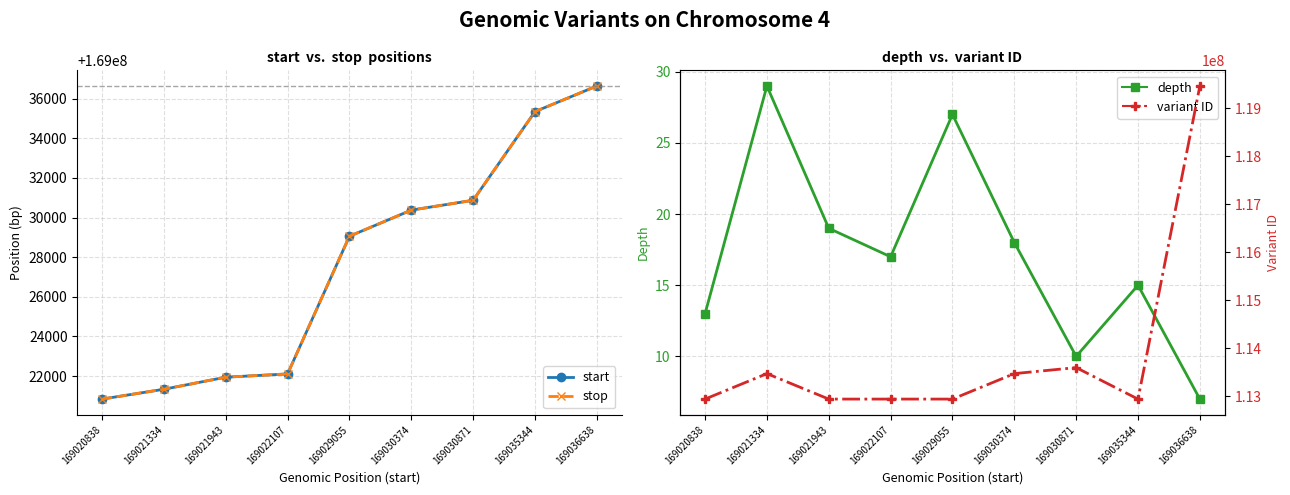

True or false: variant ID has more than 1 points higher than both neighbors.

True